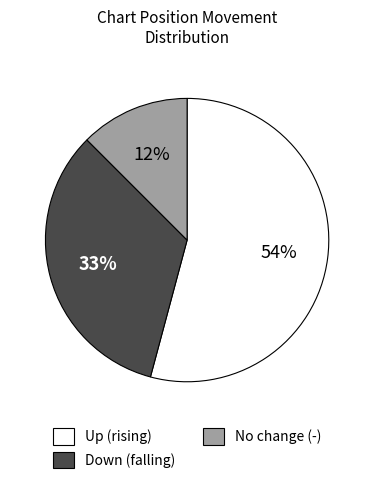

To the nearest percent, what portion does Down (falling) represent?

33%